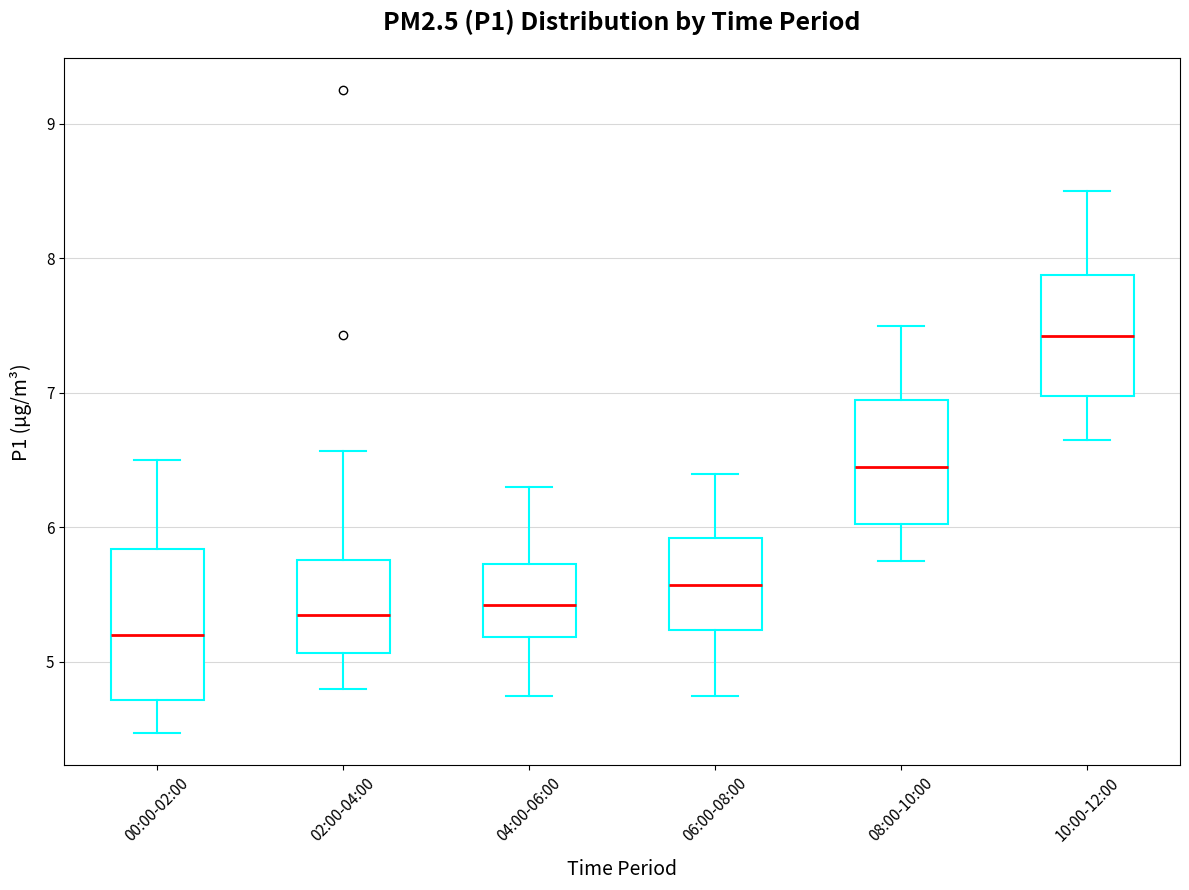

Reading left to right, read every box against the y-axis: the position of its median line, the range the box covers, and the ends of its whiskers. The values are not printed on the chart, so give them approximately, as read against the axis.

00:00-02:00: median 5.2, box 4.7 to 5.8, whiskers 4.5 to 6.5
02:00-04:00: median 5.4, box 5.1 to 5.8, whiskers 4.8 to 6.6
04:00-06:00: median 5.4, box 5.2 to 5.7, whiskers 4.8 to 6.3
06:00-08:00: median 5.6, box 5.2 to 5.9, whiskers 4.8 to 6.4
08:00-10:00: median 6.5, box 6.0 to 7.0, whiskers 5.8 to 7.5
10:00-12:00: median 7.4, box 7.0 to 7.9, whiskers 6.7 to 8.5